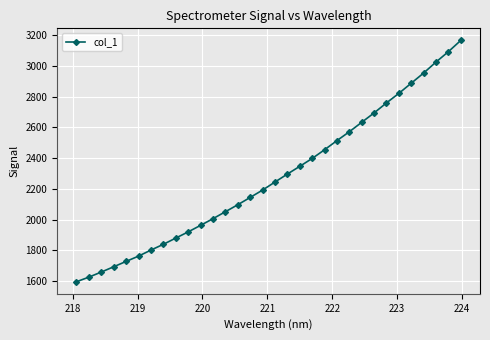

How many data points are less than 2244?

16